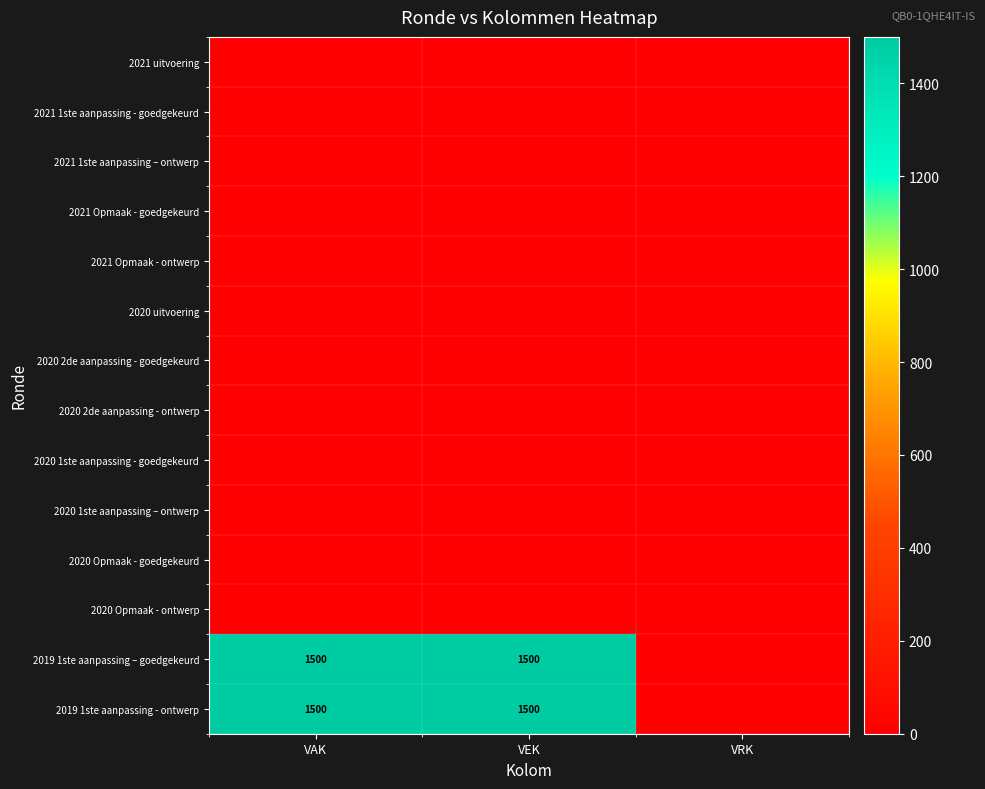

At which label is 2021 uitvoering closest to 0?

VAK